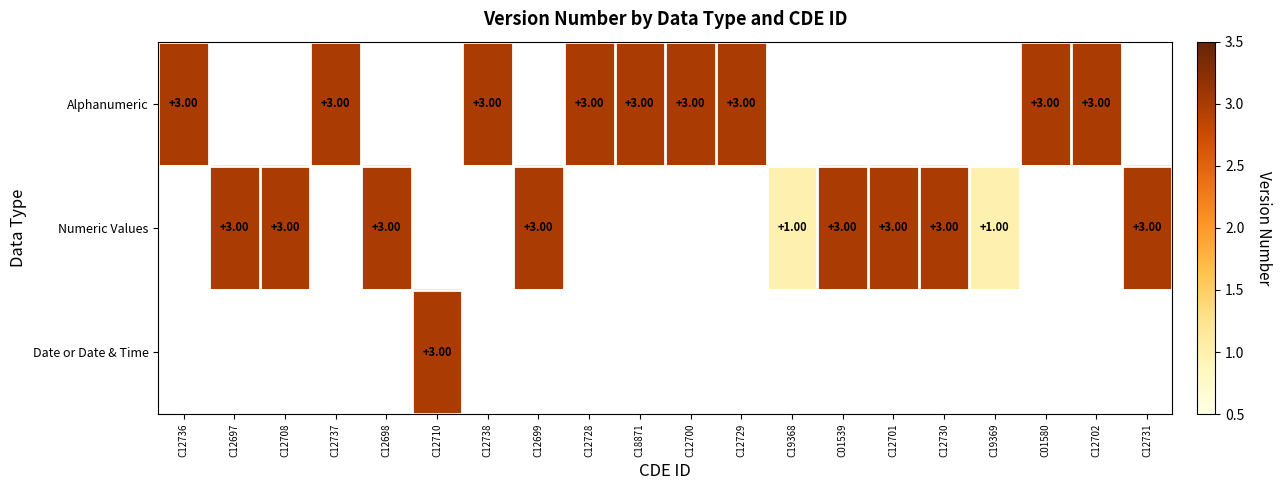

Rank the series by their maximum value, from highest to lowest.

Alphanumeric, Numeric Values, Date or Date & Time